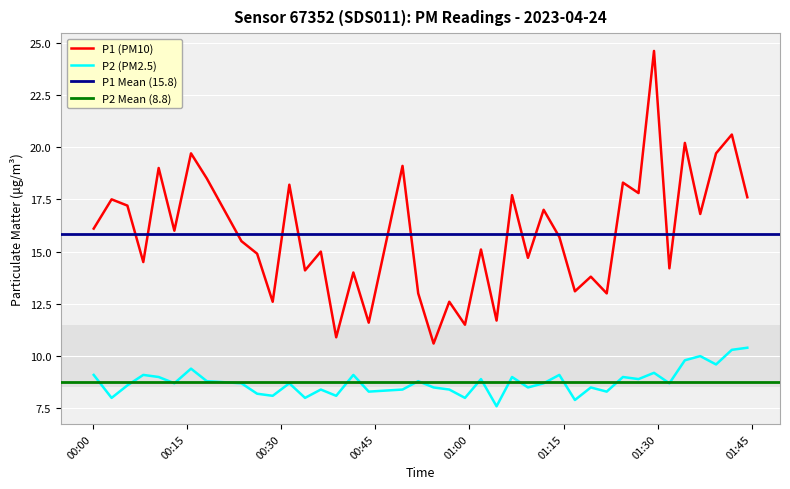

What is the difference between the maximum and minimum values in the P2 series?

2.8